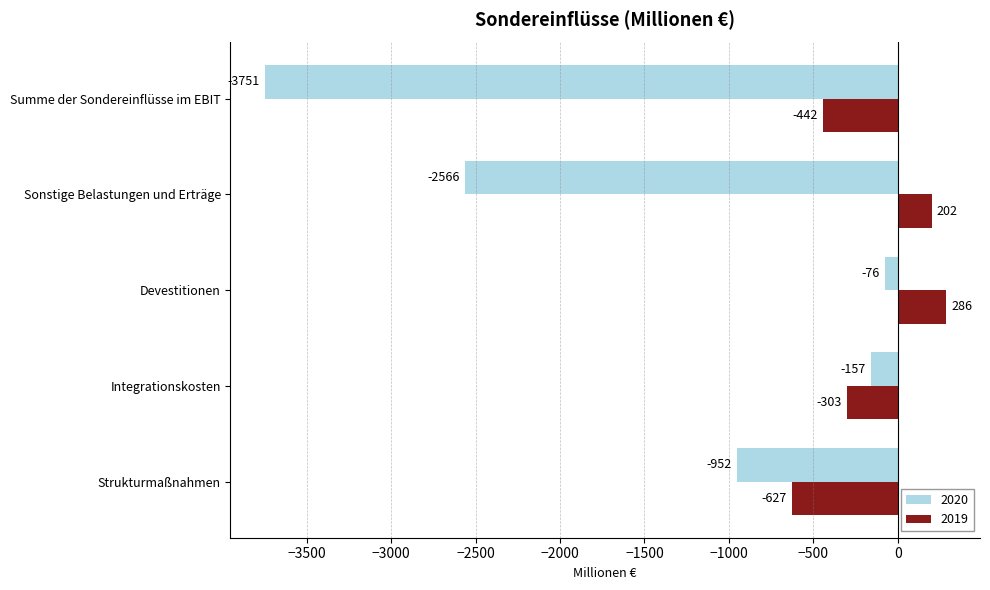

At which label does 2020 reach its peak?

Devestitionen